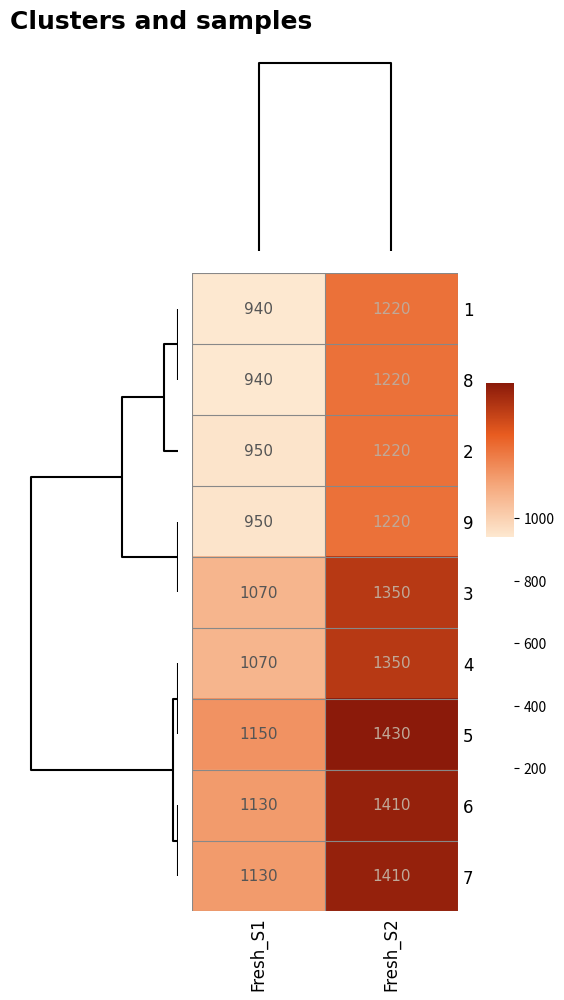

Where is 7 nearest to the value 1270?

Fresh_S1